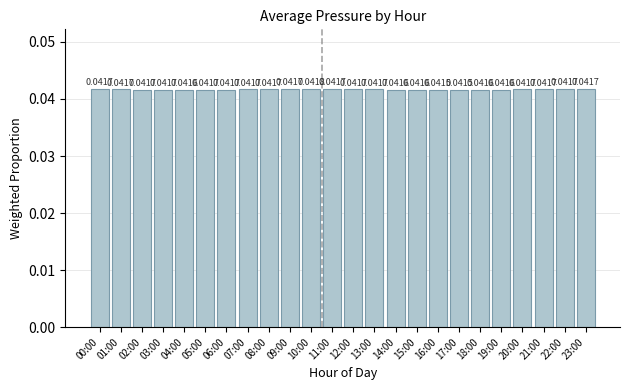

What is the sum of all values?

1.0